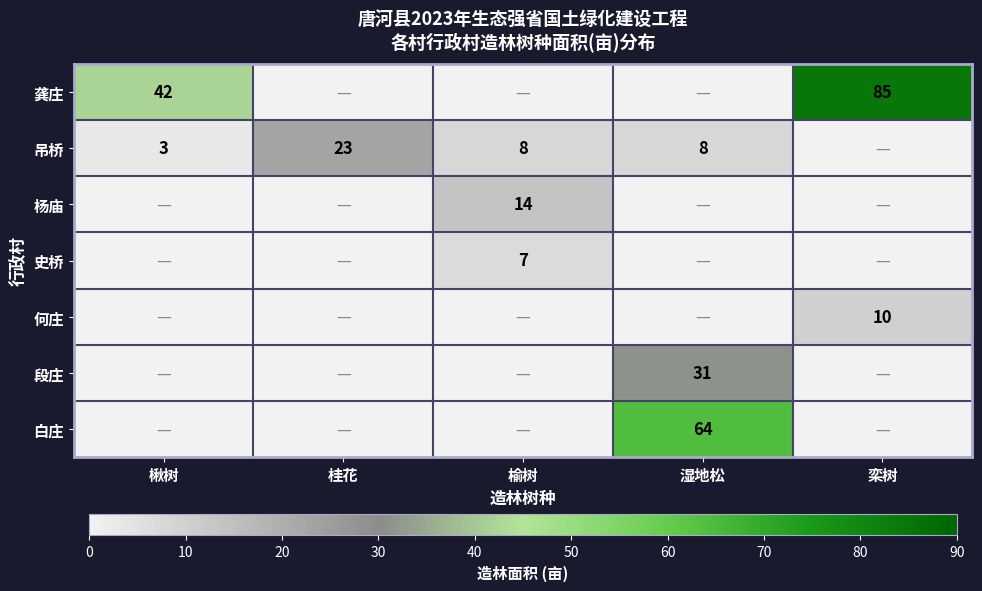

True or false: 吊桥 has a value of 8 at 榆树.

True